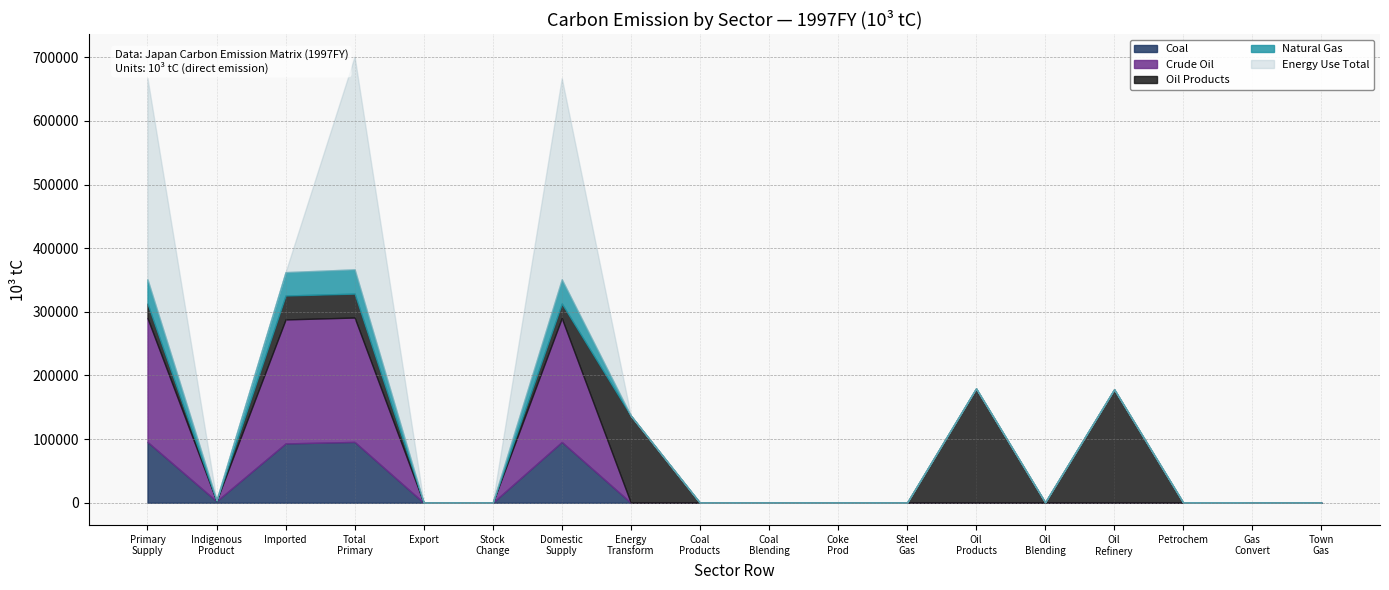

At how many categories does at least one series exceed -31842?

18